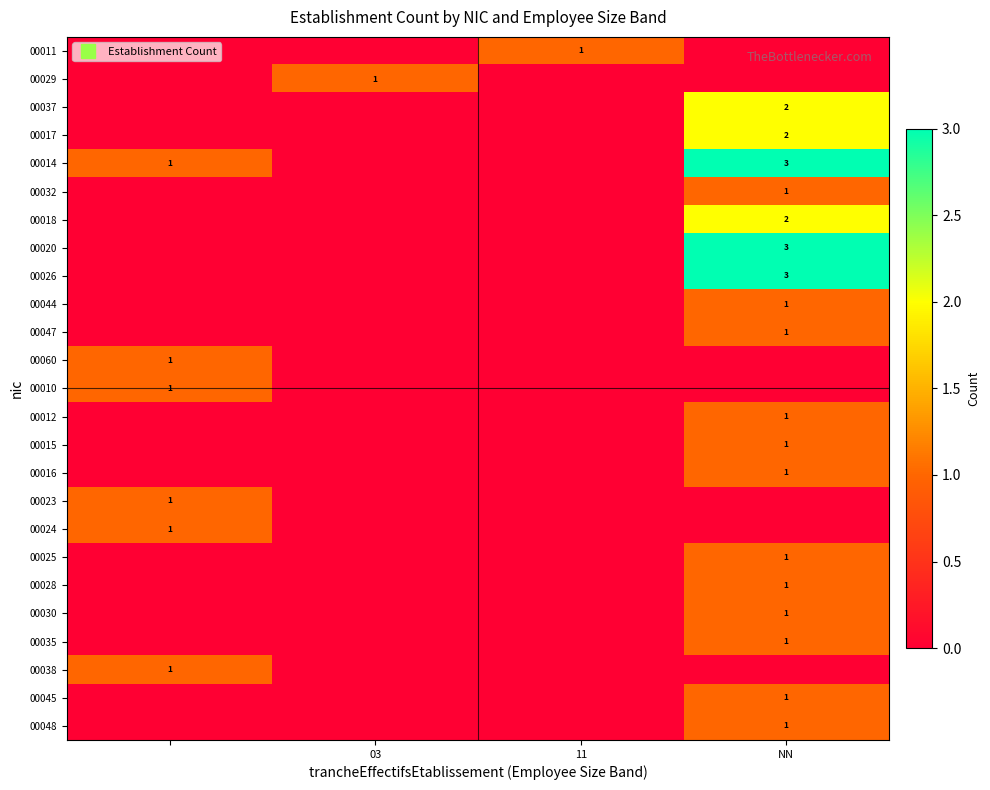

True or false: 00030 has a value of 1 at NN.

False